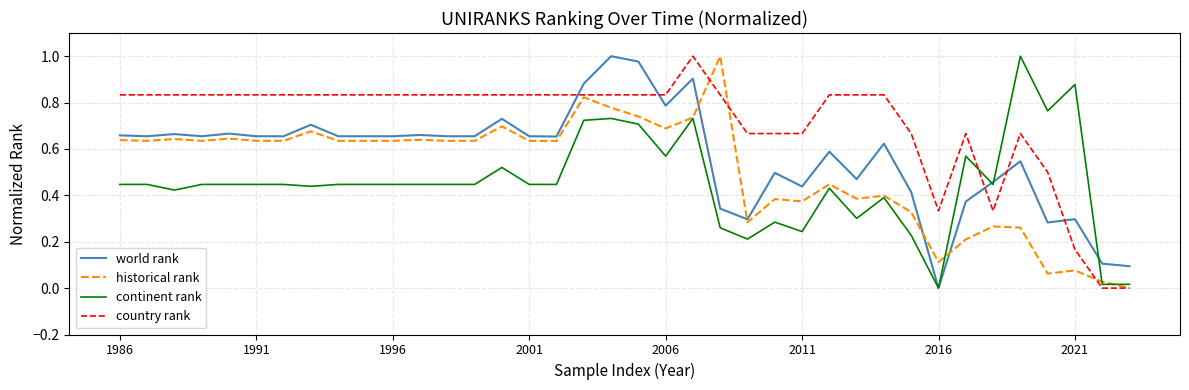

Which series has the largest total across all categories?

country rank